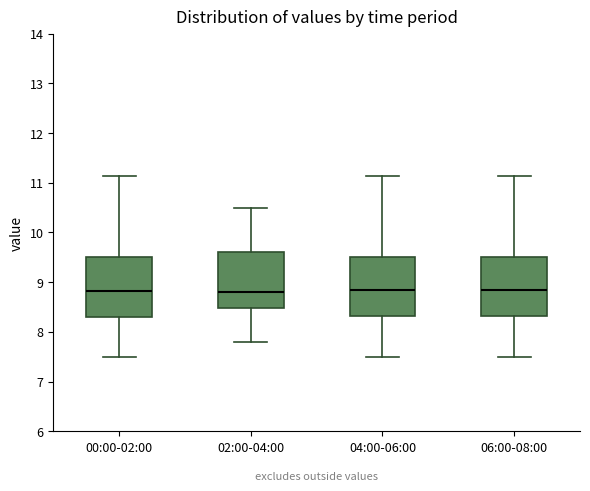

Where does the median line of the box for 04:00-06:00 sit on the y-axis? The values are not printed on the chart, so give them approximately, as read against the axis.

8.9